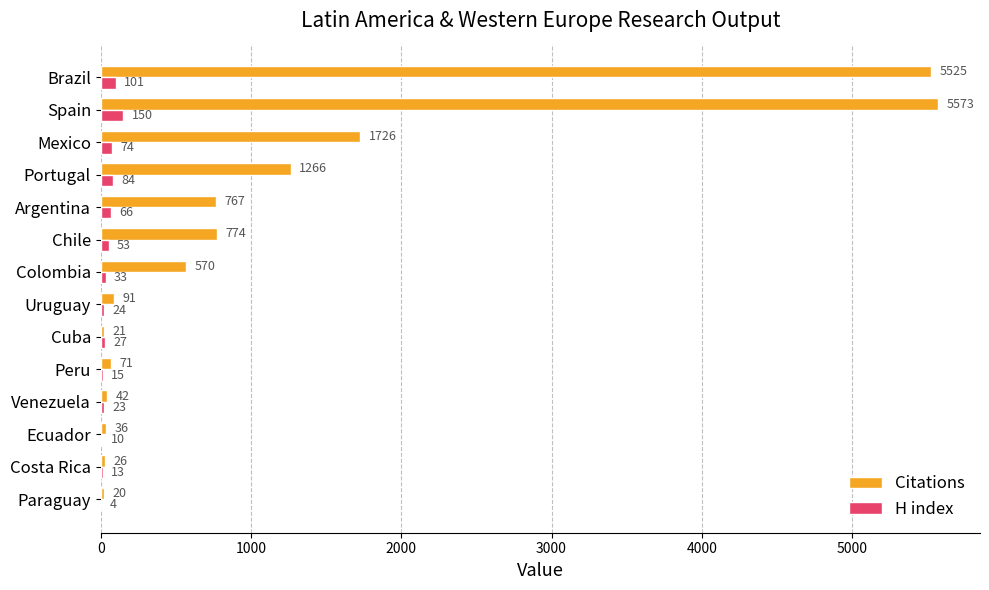

What is the sum of the Citations values at Ecuador and Chile?

810